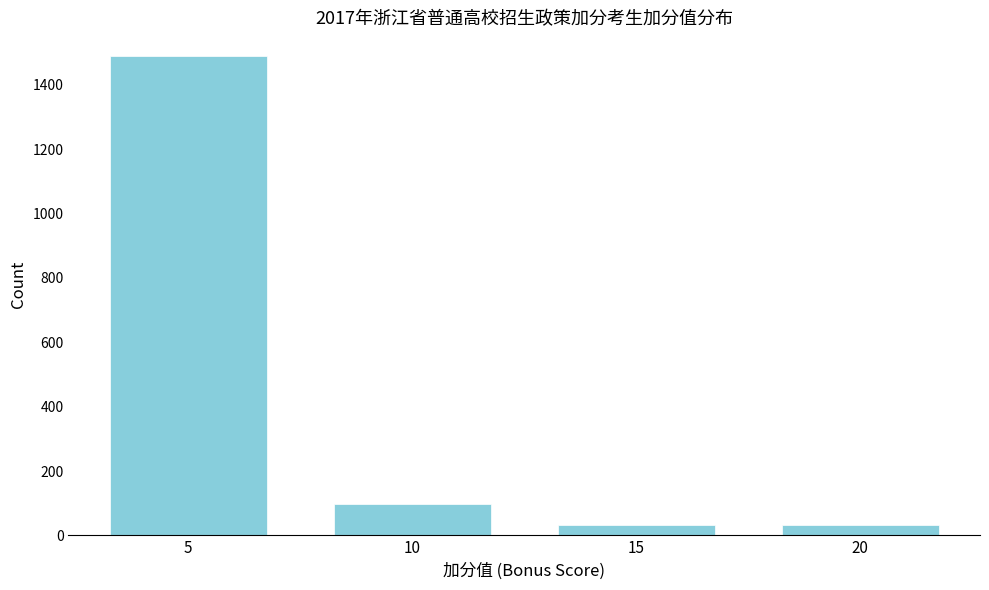

What is the sum of the values at 5 and 10?

1587